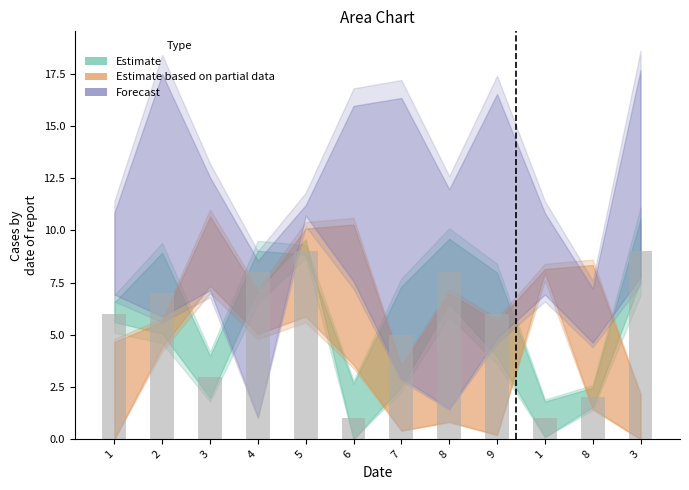

Count the number of categories in the chart.

12